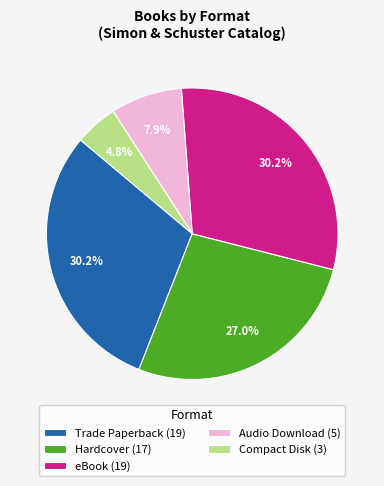

To the nearest percent, what percentage of the pie is Trade Paperback?

30%